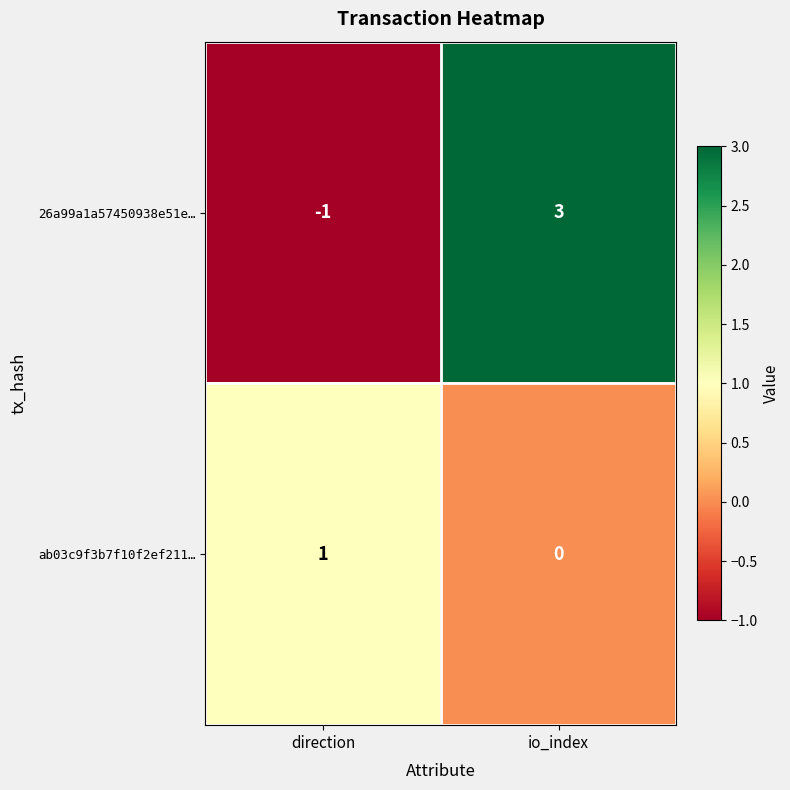

Is it true that ab03c9f3b7f10f2ef211… equals 2 at direction?

False